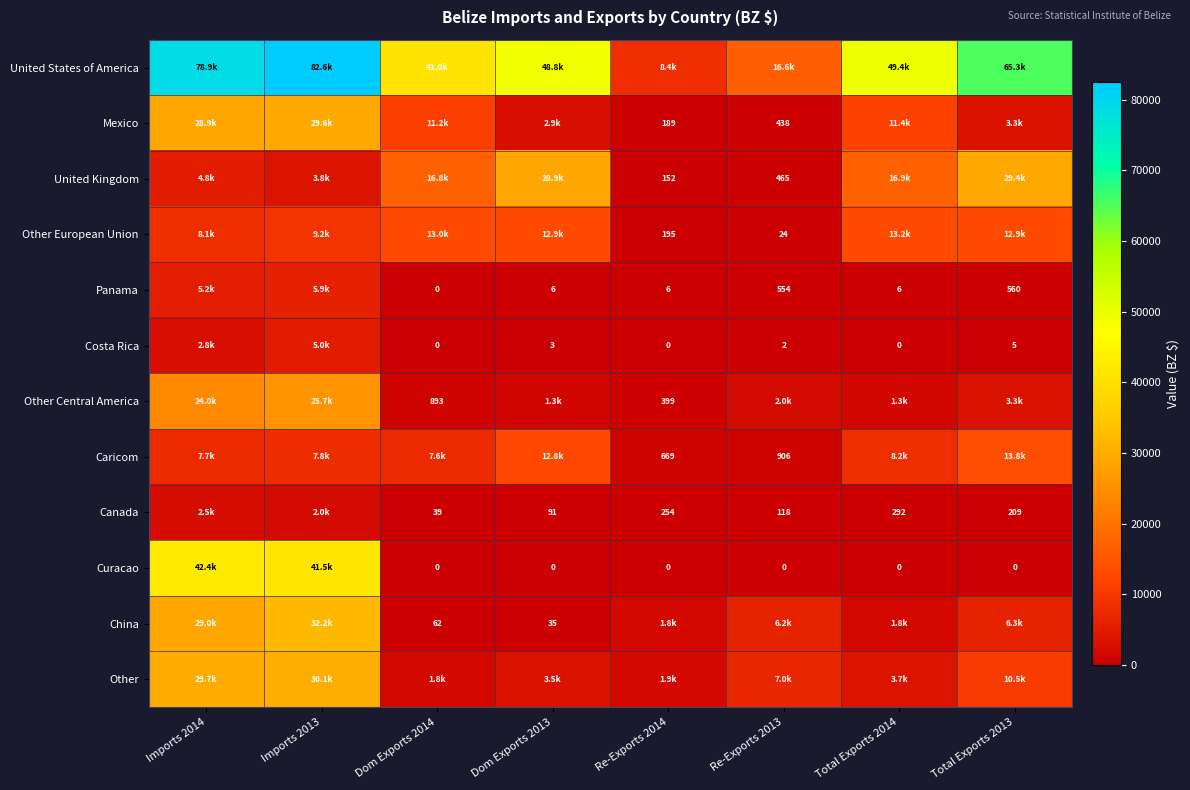

Rank the categories by Other value from highest to lowest.

Imports 2013, Imports 2014, Total Exports 2013, Re-Exports 2013, Total Exports 2014, Dom Exports 2013, Re-Exports 2014, Dom Exports 2014